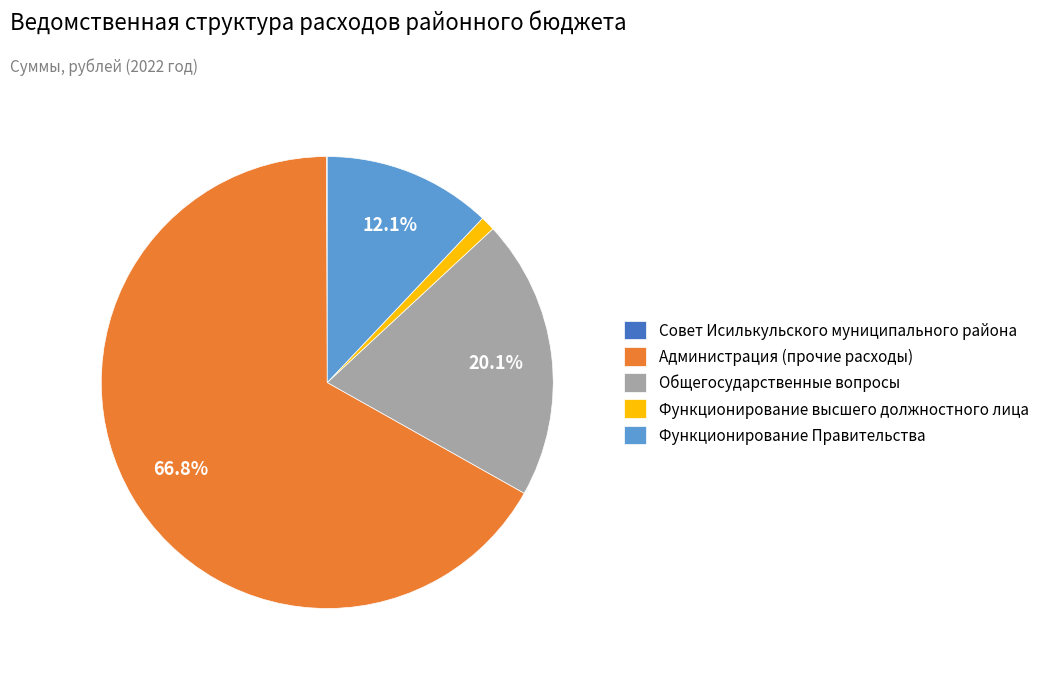

Which category has the biggest portion of the pie?

Администрация (прочие расходы)